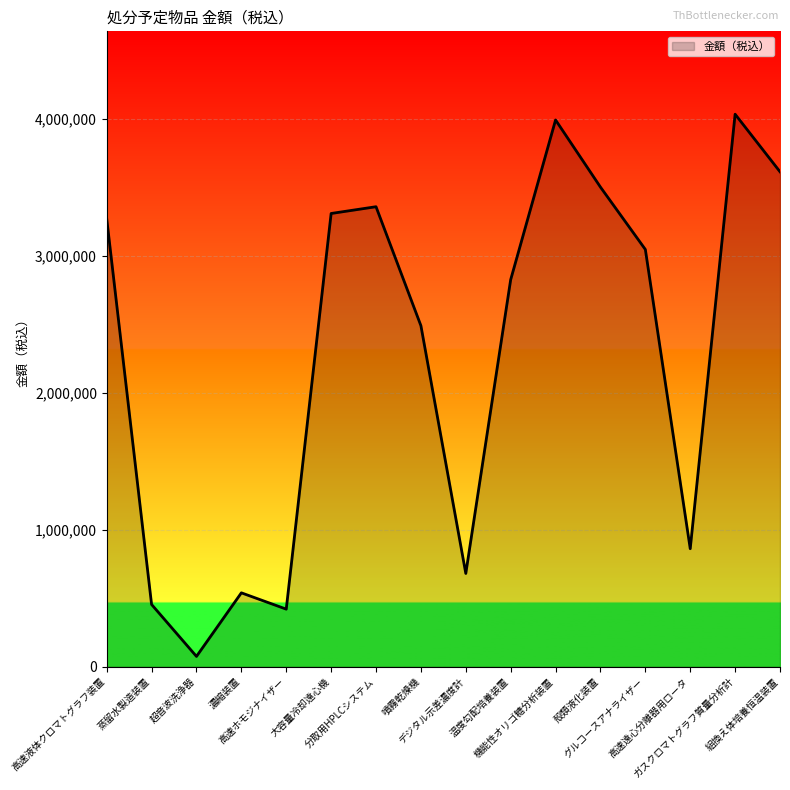

How many lines are shown in the chart?

1